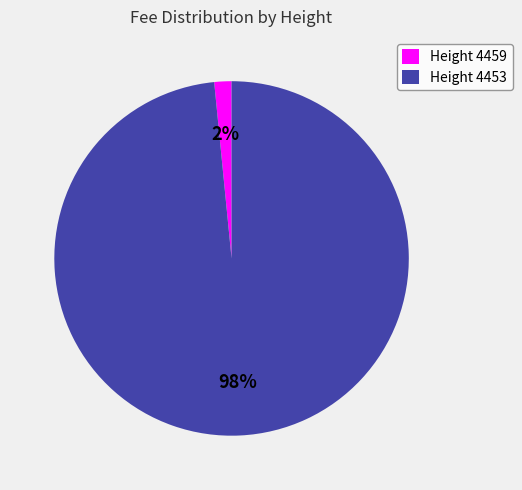

How many segments does this pie chart have?

2